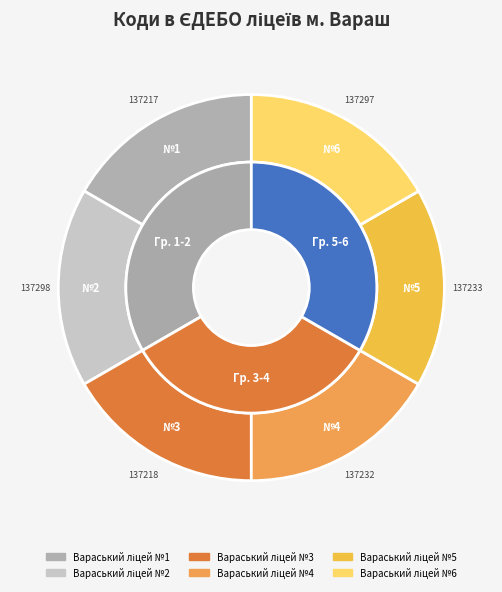

What is the total percentage of Вараський ліцей №3 and Вараський ліцей №6?

33.3%